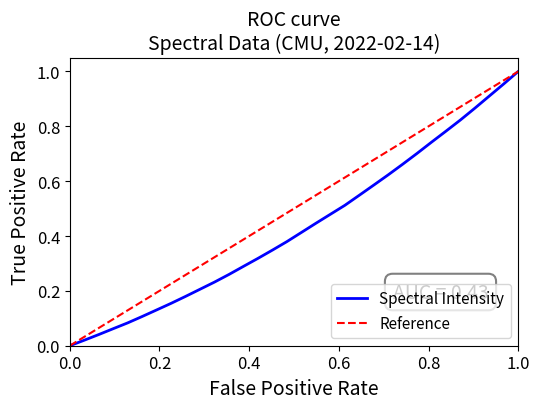

Is it true that Spectral Intensity equals 0.0 at 0.0?

True